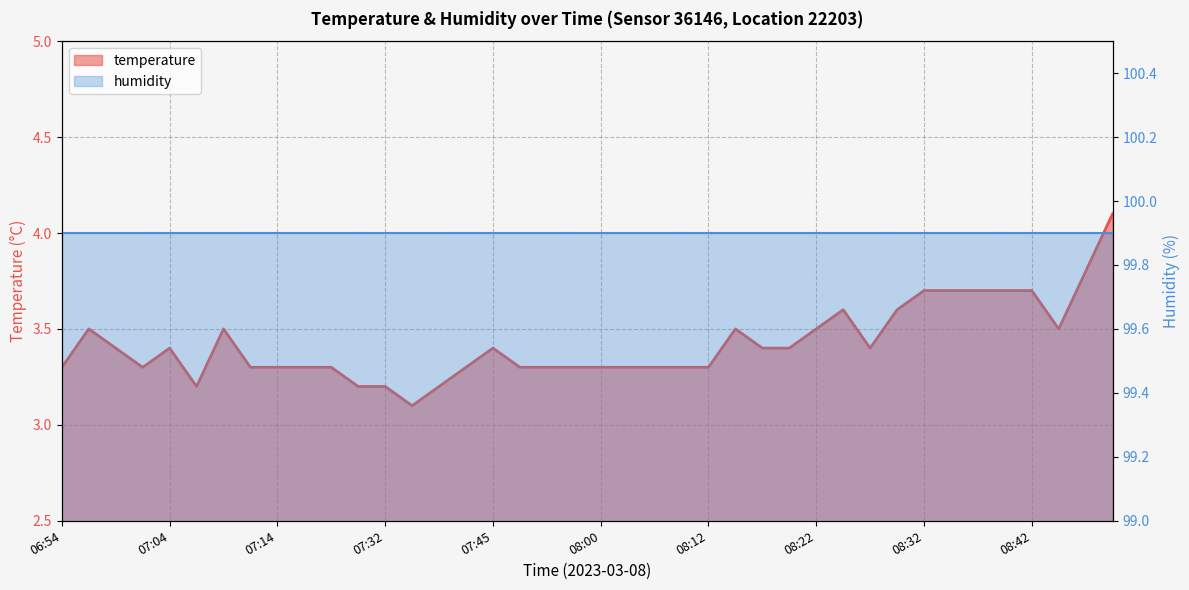

What is the difference between the temperature values at 08:12 and 22?

0.2